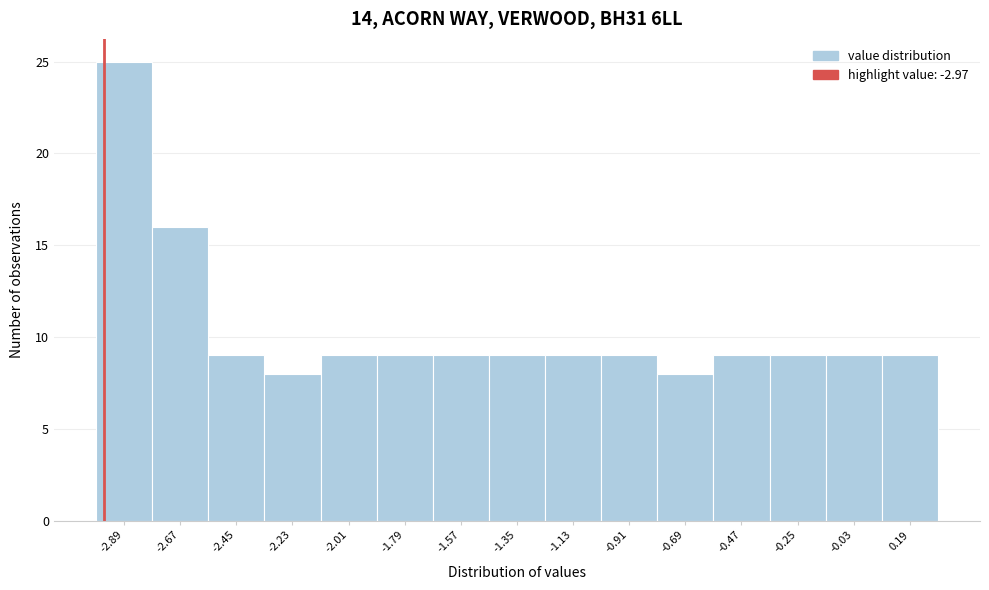

Reading left to right, transcribe this chart: for each bar, give the range it covers on the x-axis and its height. Neither the bar edges nor the heights are printed on the chart, so give them approximately, as read against the axes.

-3.00 to -2.78: 25
-2.78 to -2.56: 16
-2.56 to -2.34: 9
-2.34 to -2.12: 8
-2.12 to -1.90: 9
-1.90 to -1.68: 9
-1.68 to -1.46: 9
-1.46 to -1.24: 9
-1.24 to -1.02: 9
-1.02 to -0.80: 9
-0.80 to -0.58: 8
-0.58 to -0.36: 9
-0.36 to -0.14: 9
-0.14 to 0.08: 9
0.08 to 0.30: 9